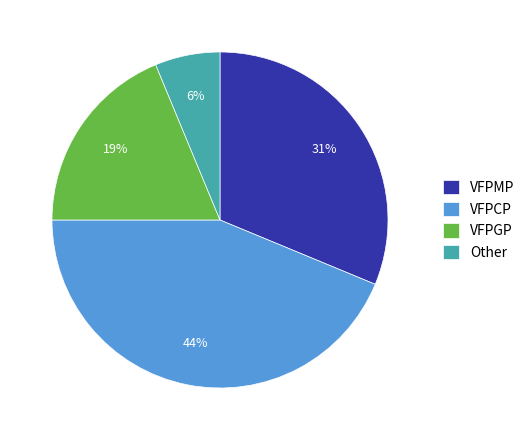

To the nearest percent, what portion does VFPMP represent?

31%